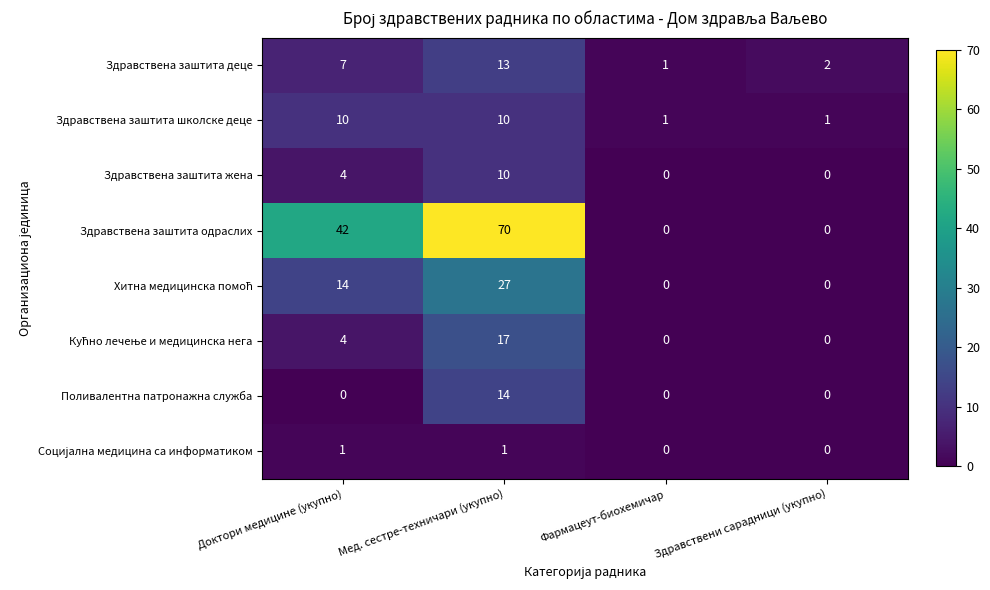

True or false: Здравствена заштита школске деце has a value of 4 at Доктори медицине (укупно).

False